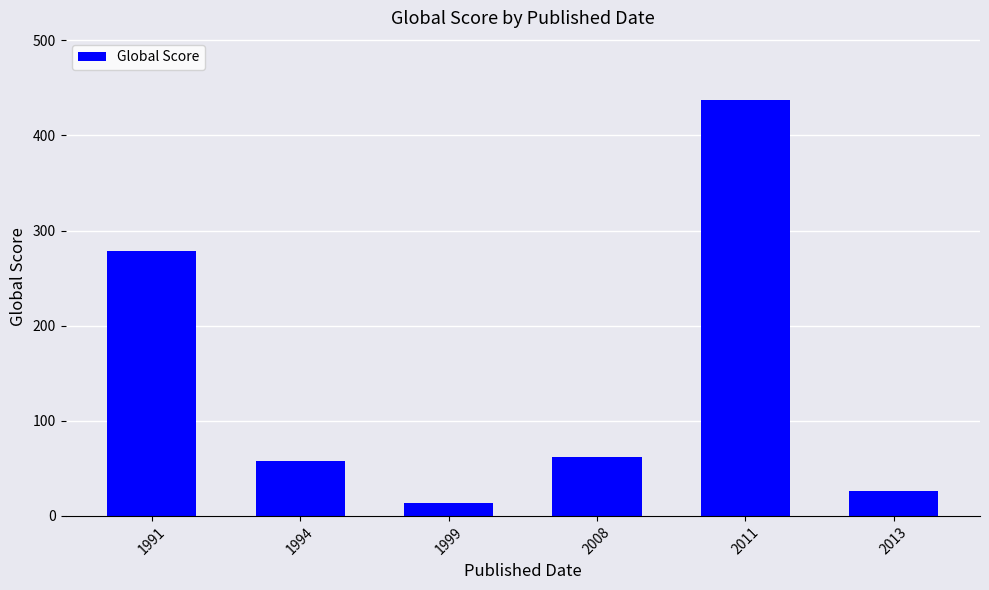

What is the change in value from 1994 to 2011?

+379